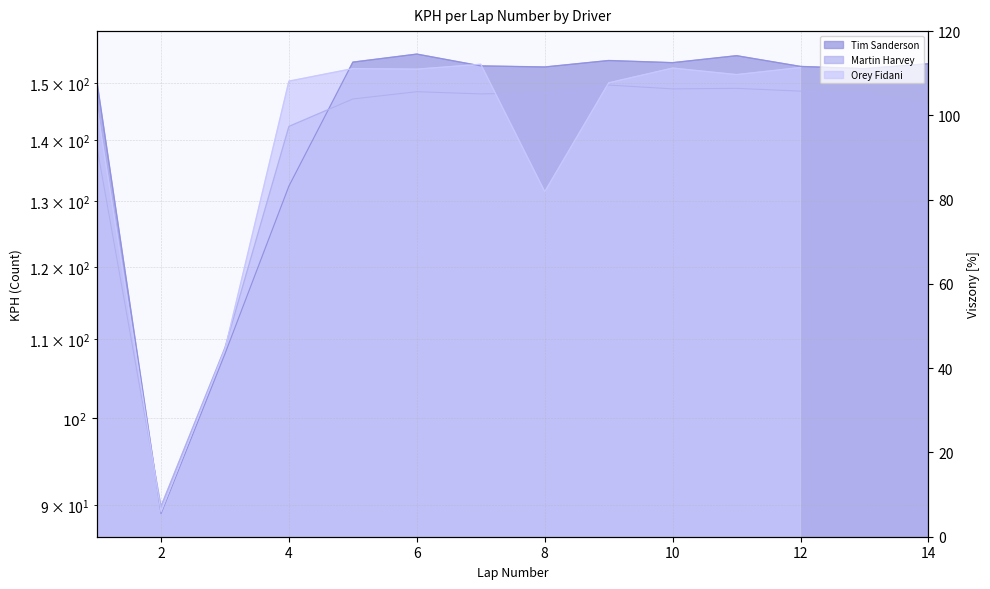

What is the value of the Tim Sanderson point at the 9th from the left?

154.1